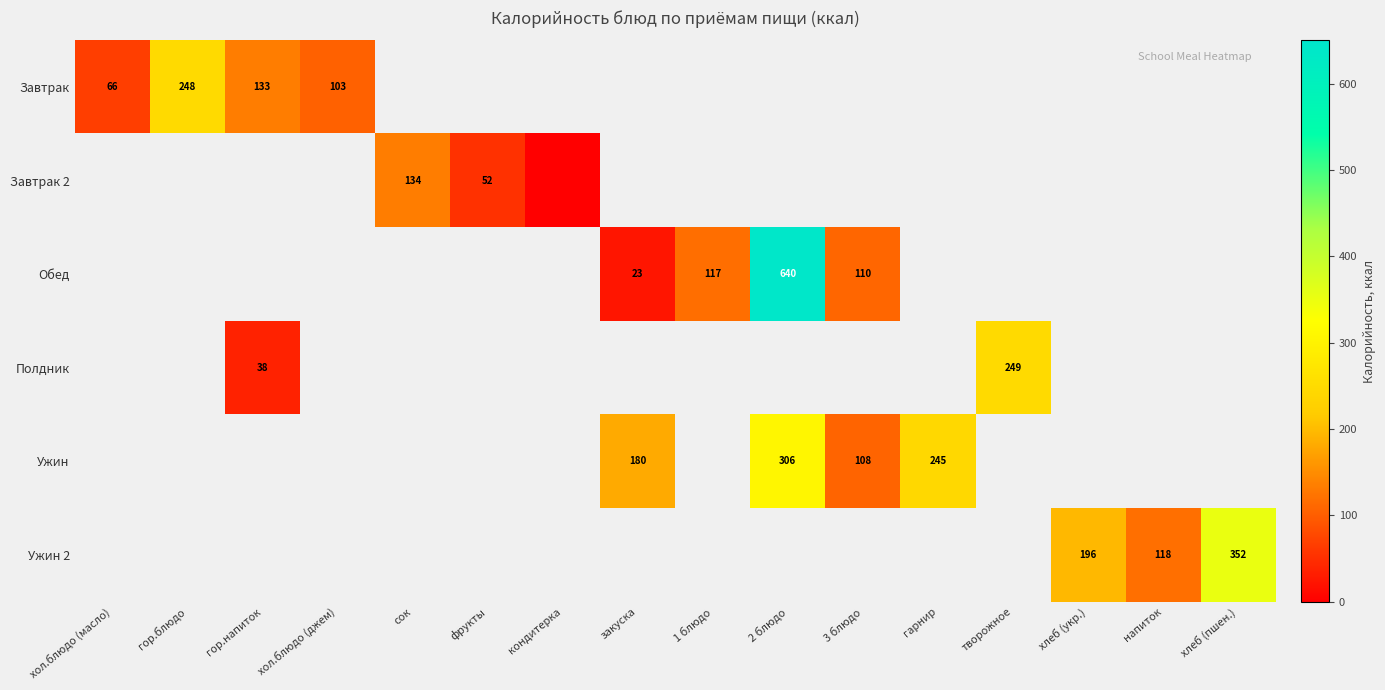

How many distinct data groups are displayed?

6